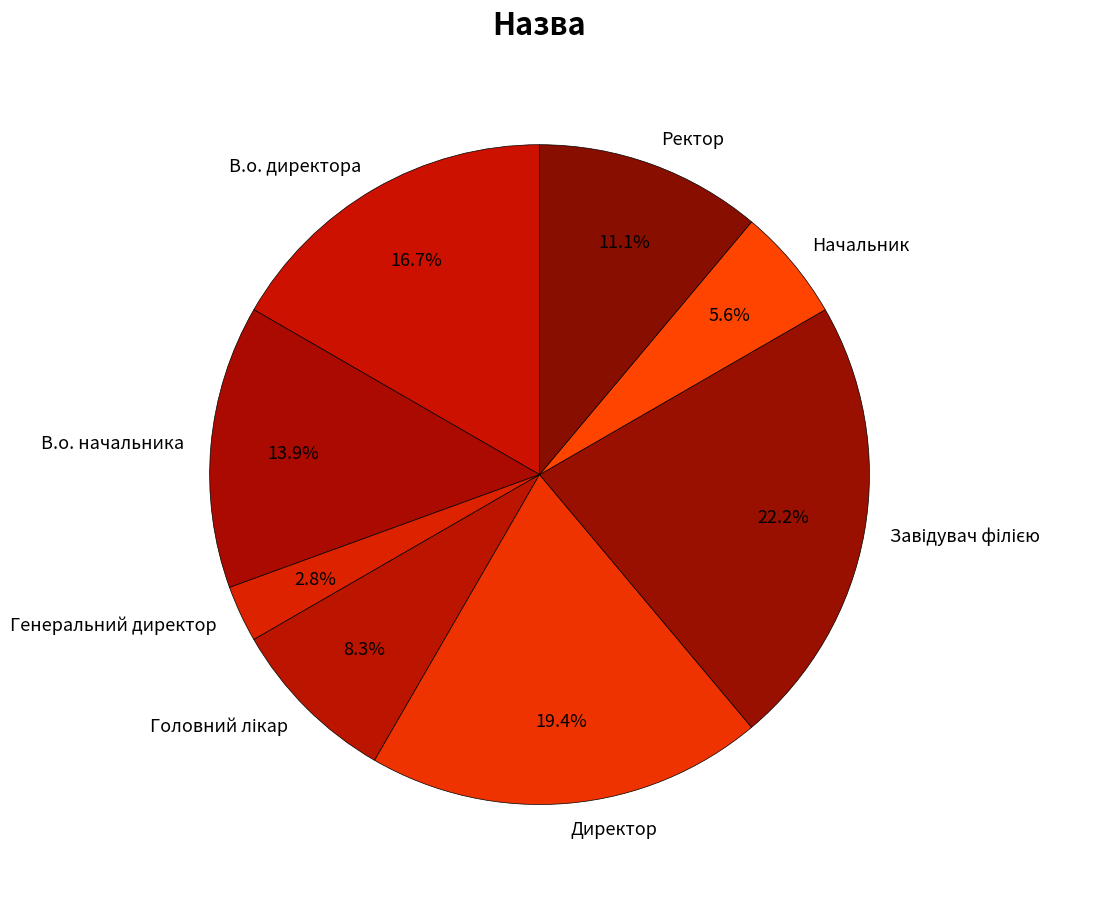

What is the smallest slice in the pie chart?

Генеральний директор